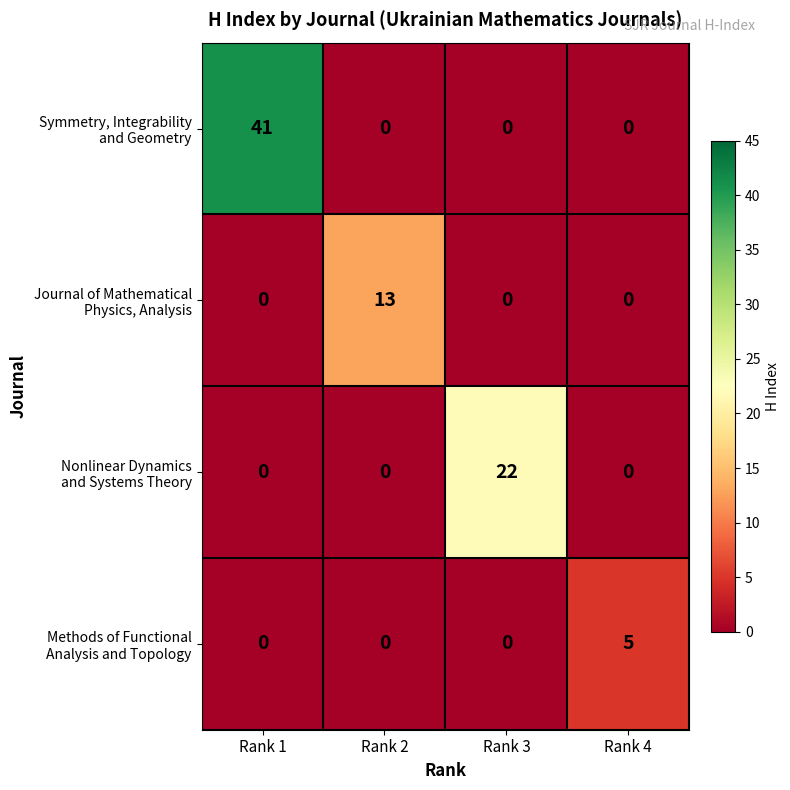

What is the greatest value displayed?

41